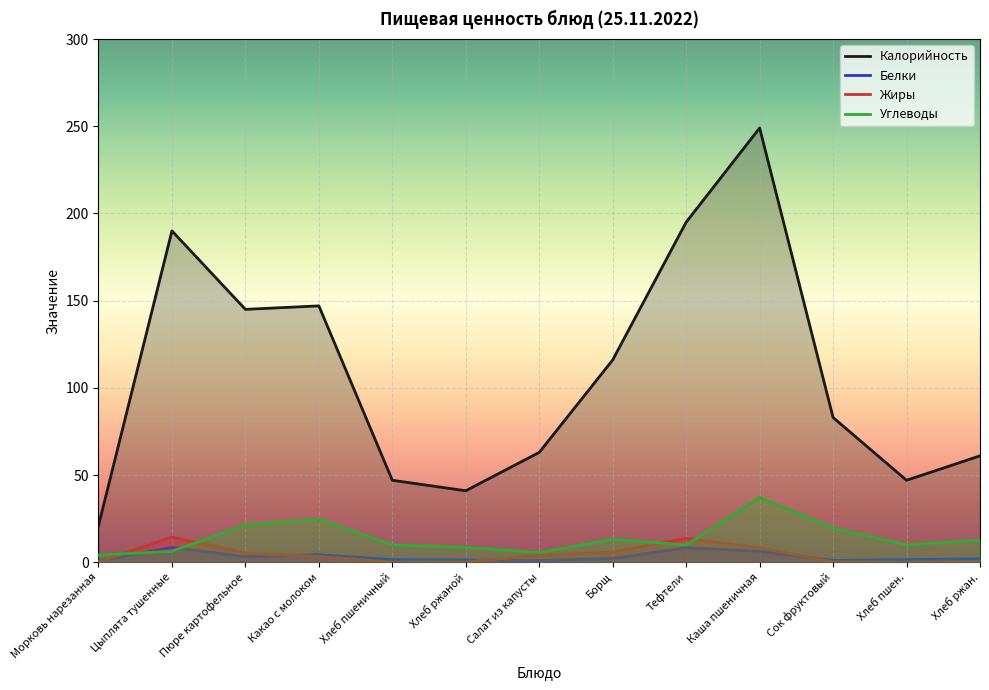

What is the label of the 2nd point from the right?

Хлеб пшен.